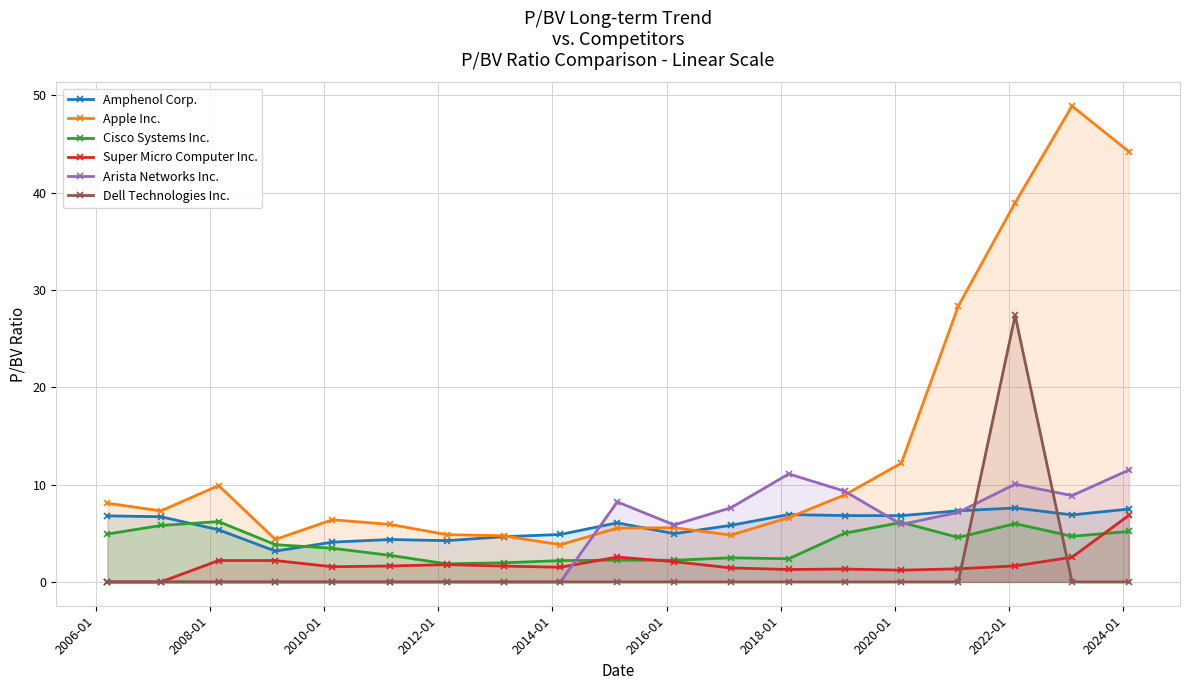

List the series in order of their peak value, lowest first.

Cisco Systems Inc., Super Micro Computer Inc., Amphenol Corp., Arista Networks Inc., Dell Technologies Inc., Apple Inc.